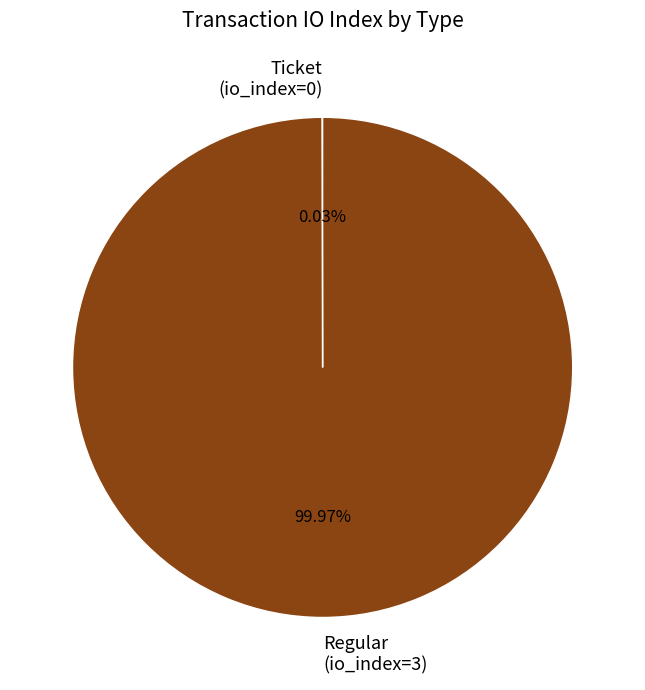

Is there any slice that represents more than half of the pie?

Yes